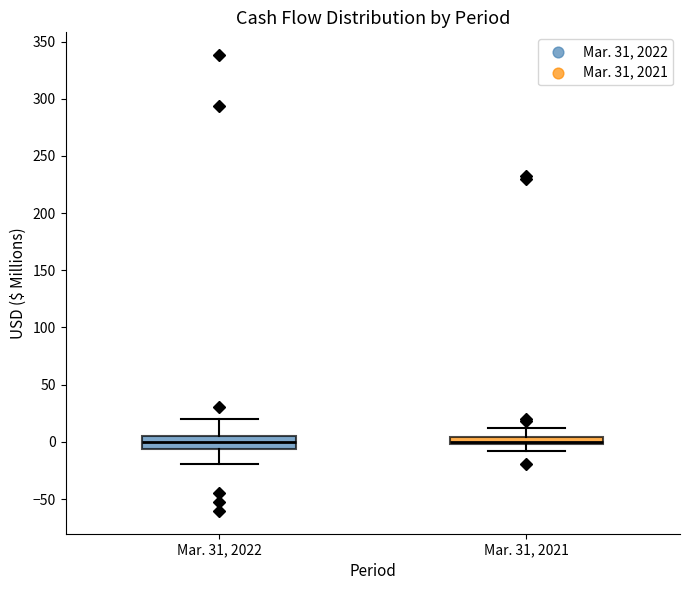

Where does the upper whisker of the box for Mar. 31, 2021 end on the y-axis? The values are not printed on the chart, so give them approximately, as read against the axis.

10